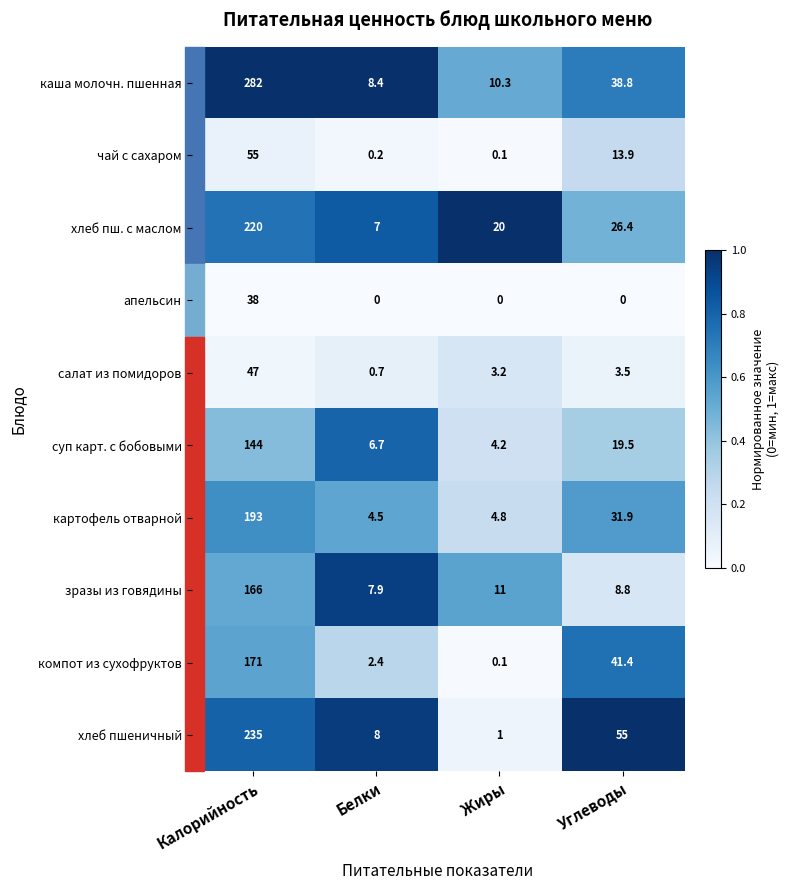

At which label does хлеб пш. с маслом reach its peak?

Калорийность